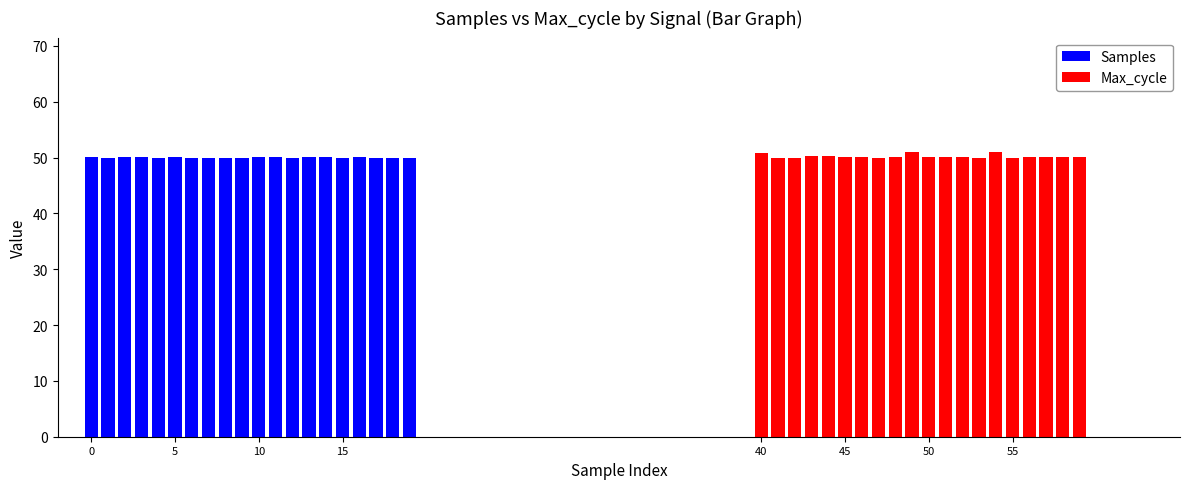

What is the average value of the Samples series?

50.0